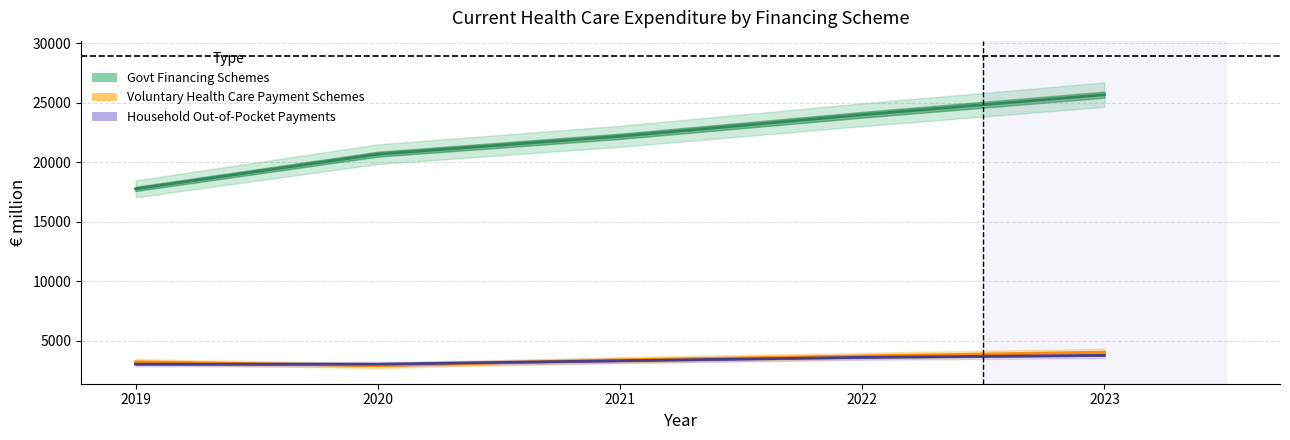

What is the sum of the Govt Financing Schemes values at 2023 and 2021?

47870